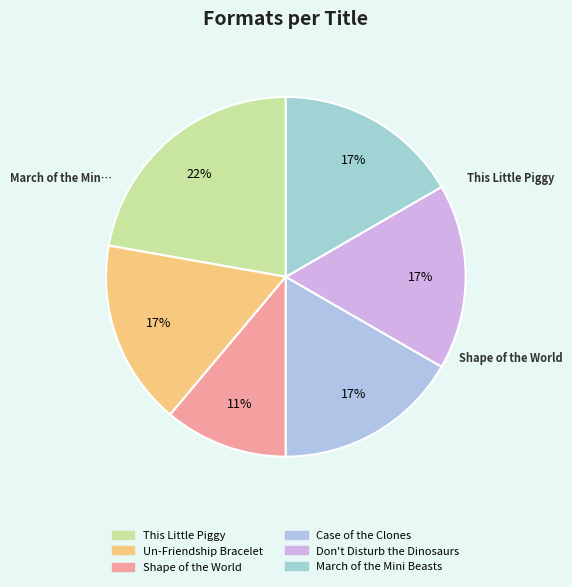

How many slices are in this pie chart?

6